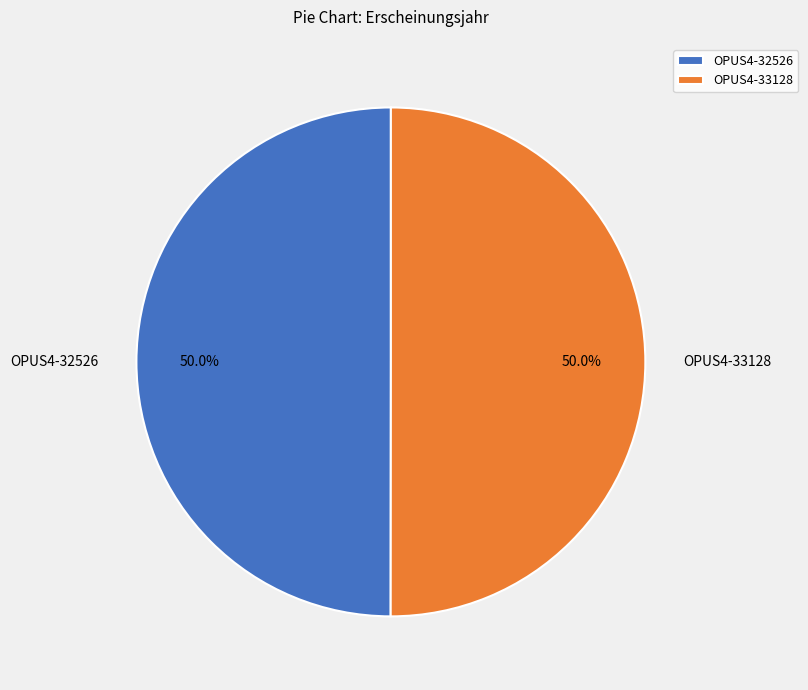

The OPUS4-33128 slice represents 55% of the pie. True or false?

False